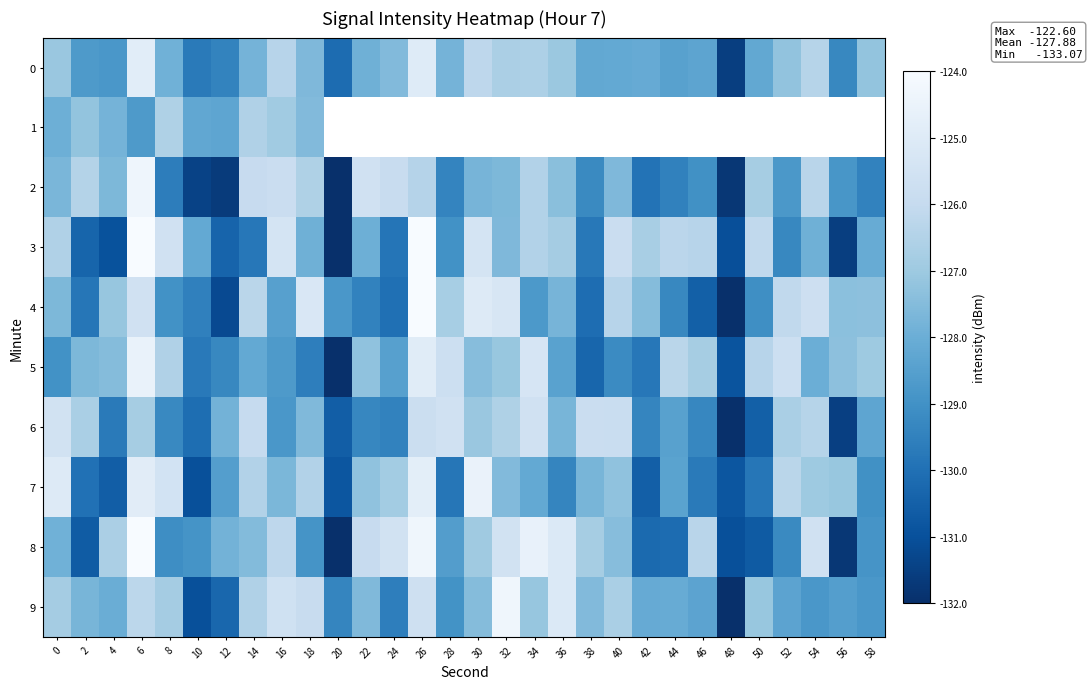

How many distinct data groups are displayed?

10